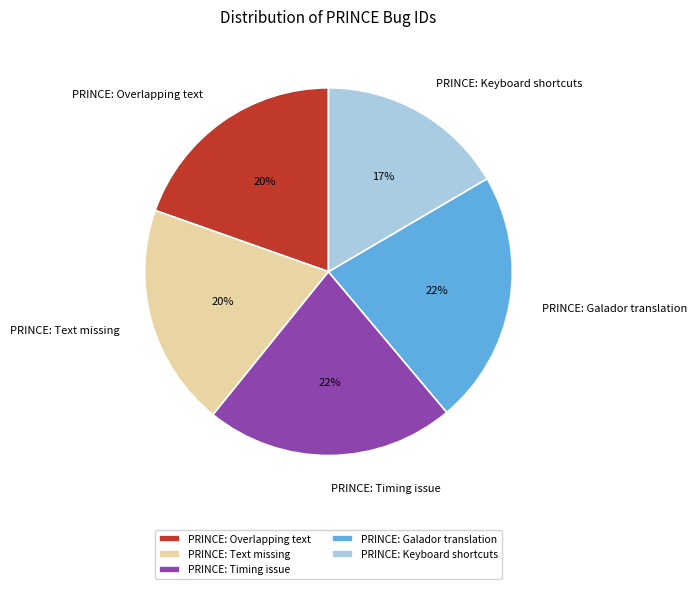

Is the sum of PRINCE: Galador translation and PRINCE: Text missing greater than half?

No